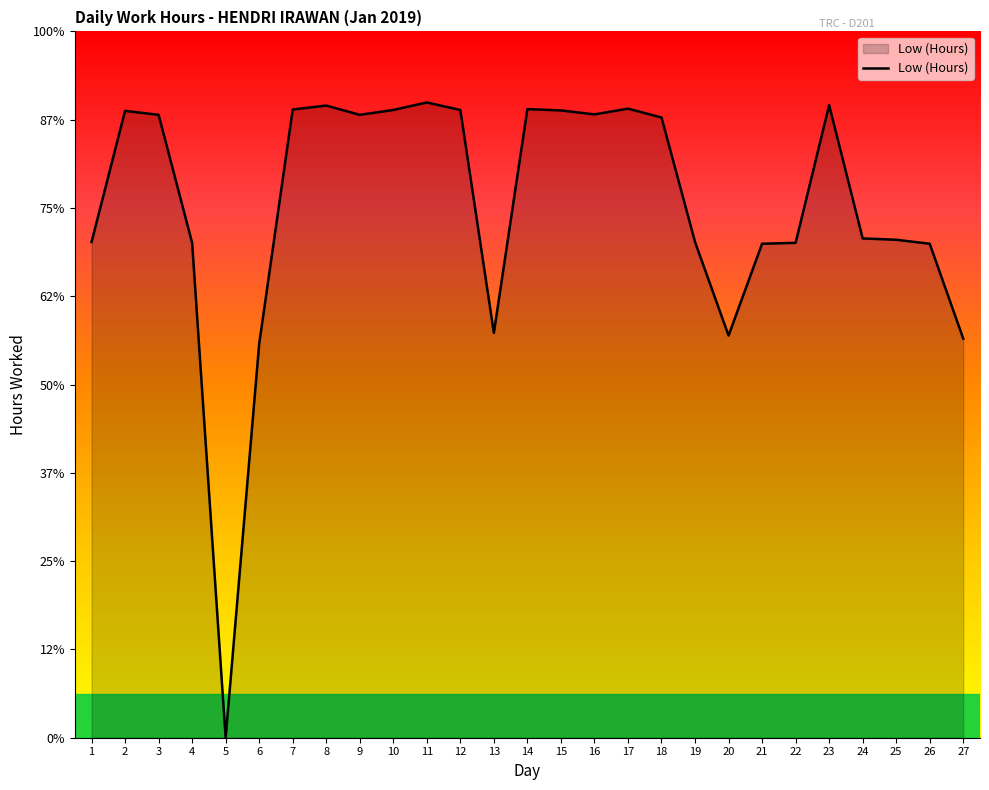

True or false: the data shows 14.2 at 10.

True